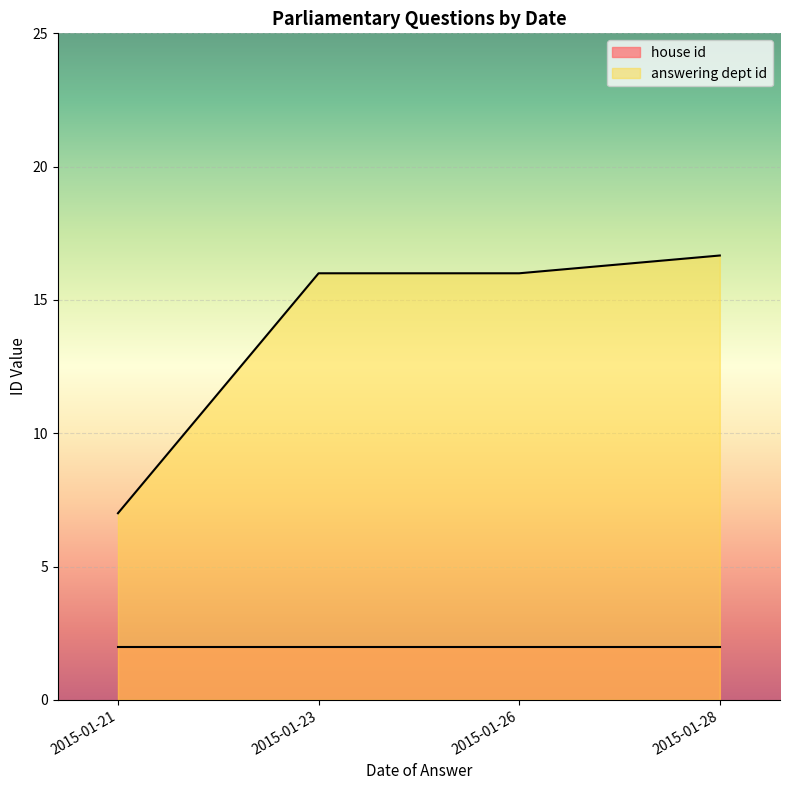

At 2015-01-23, list the series in order from largest to smallest.

answering dept id, house id